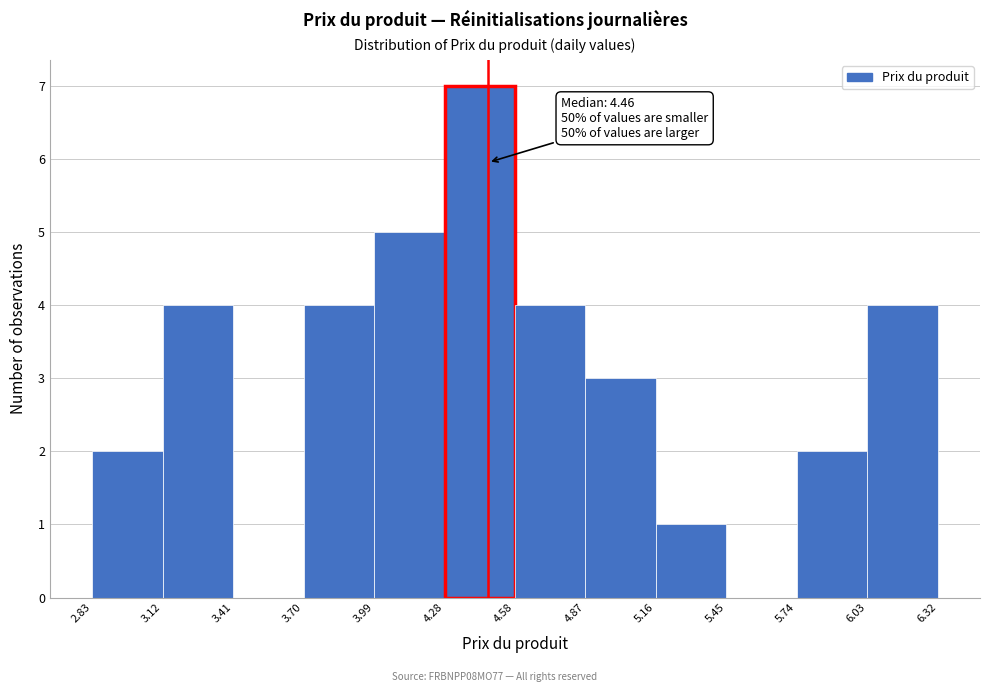

Over which range of the x-axis is the bar tallest?

4.28 to 4.58